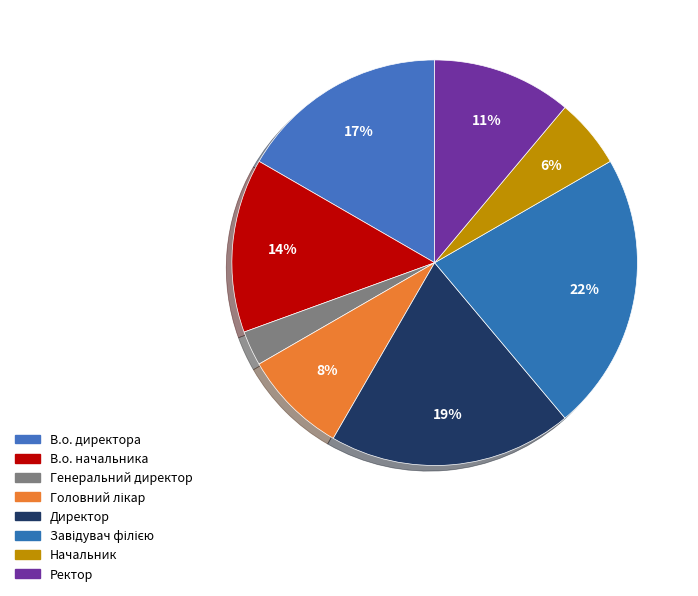

Is there a majority slice in this chart?

No